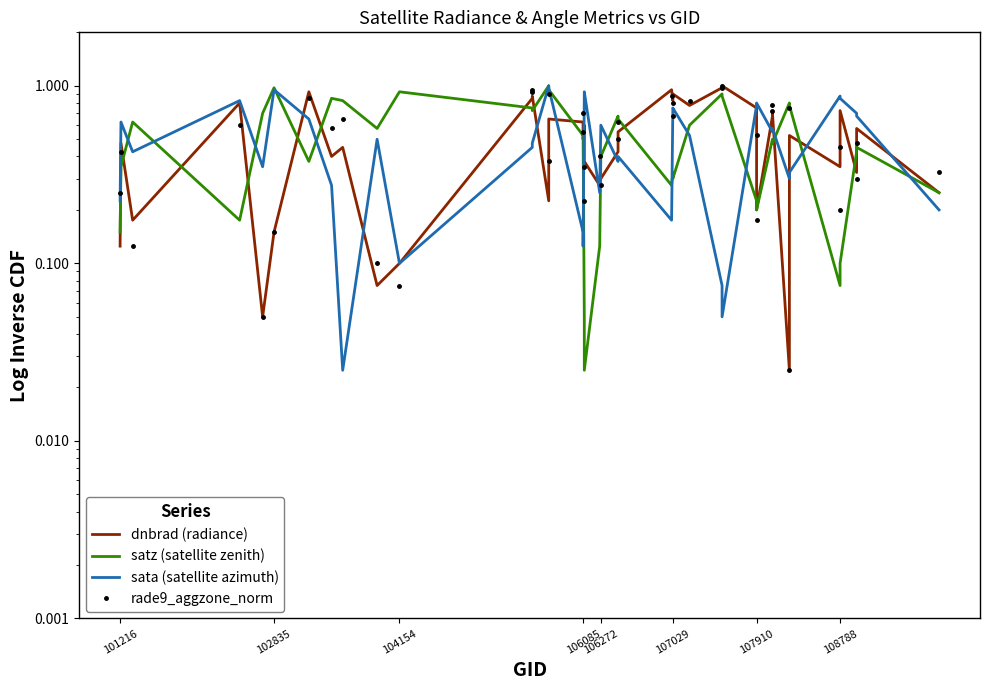

Which series has the largest range (max minus min)?

dnbrad (radiance)